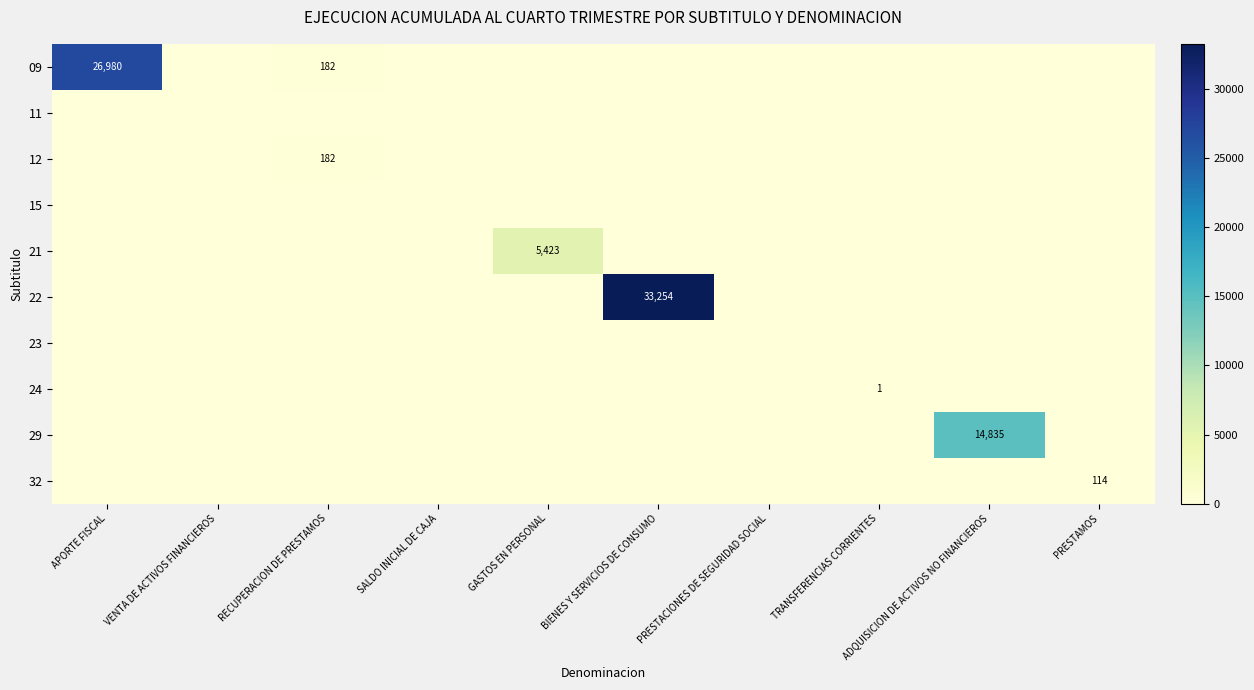

The value of 22 at BIENES Y SERVICIOS DE CONSUMO is 33254. True or false?

True